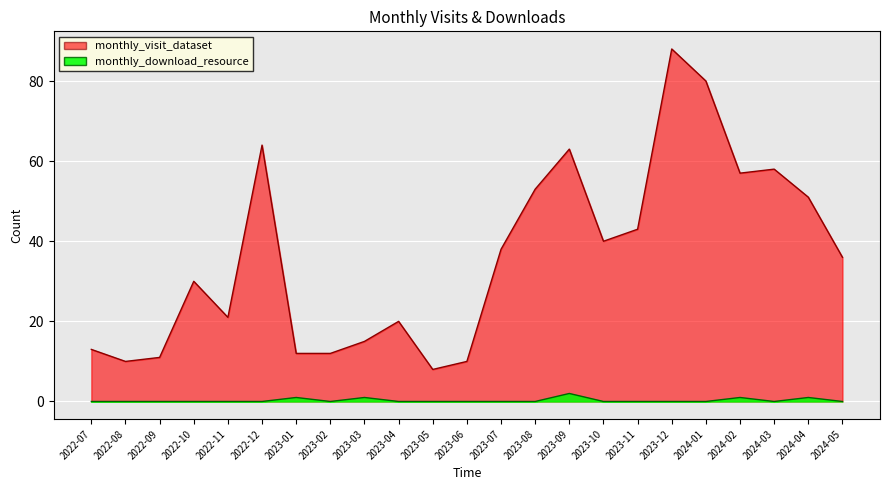

What is the highest value of the monthly_visit_dataset series?

88